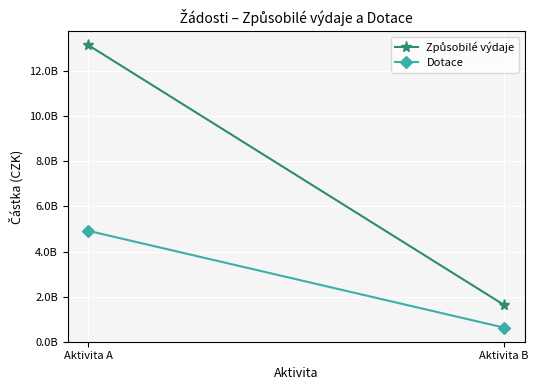

Where is Dotace nearest to the value 2771098872?

Aktivita B